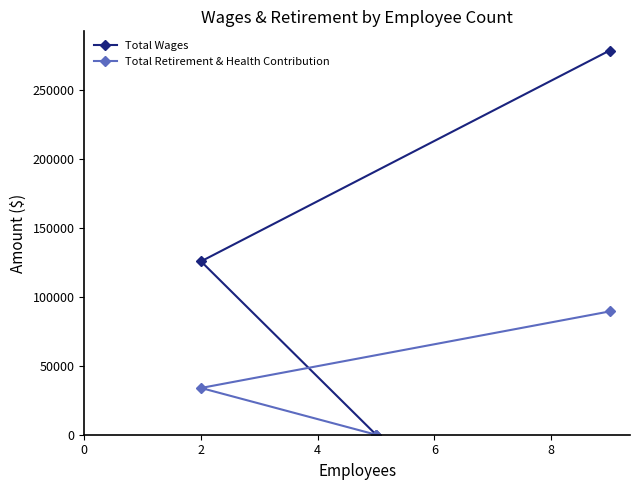

What is the sum of all Total Wages values?

404695